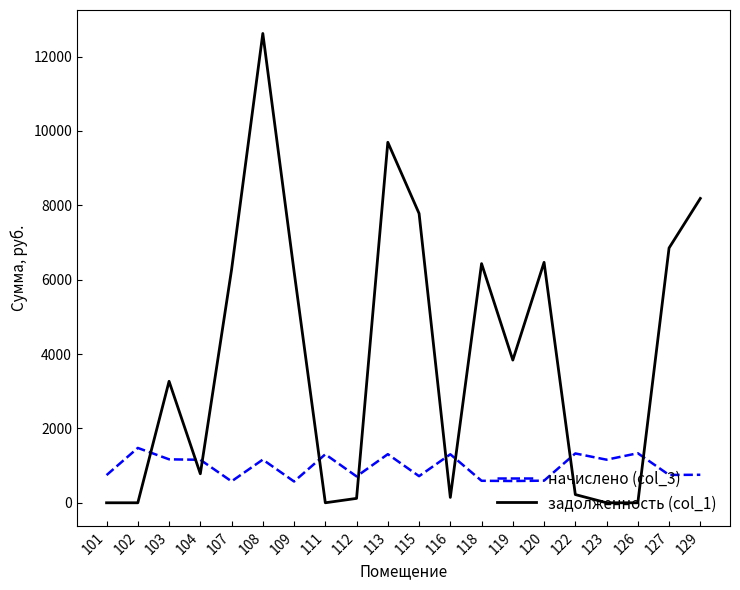

Is the value of задолженность (col_1) at 120 greater than the value of начислено (col_3) at 102?

Yes